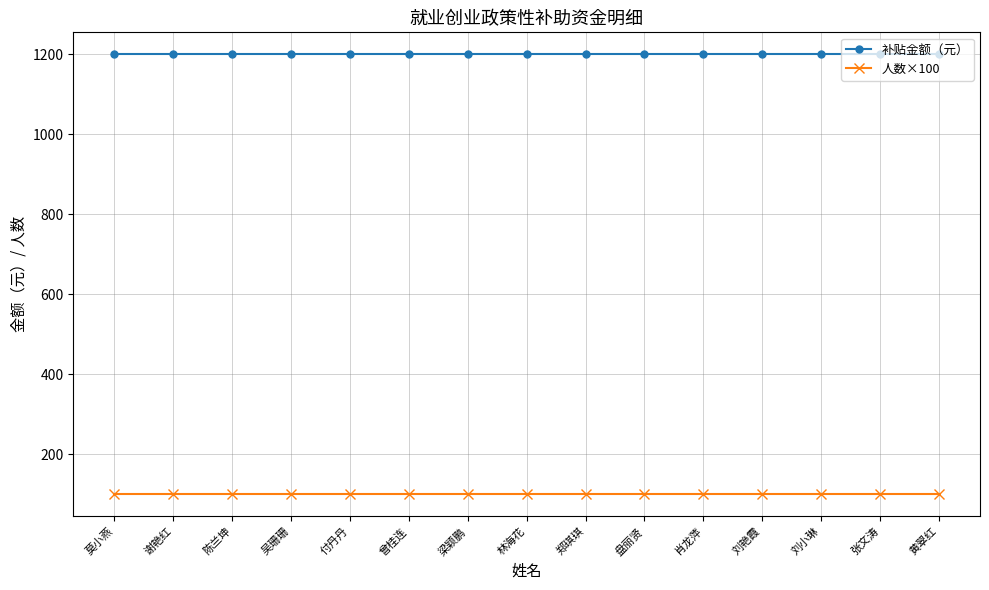

True or false: 人数×100 and 补贴金额（元） intersect in this chart.

False